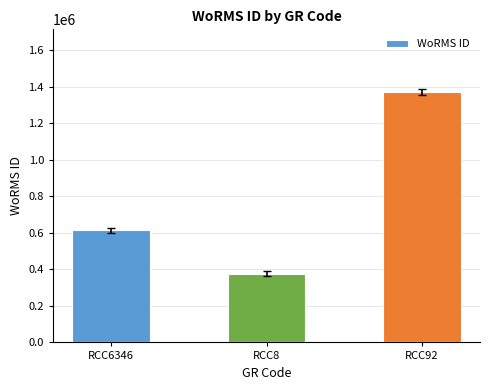

List the labels in order of value, largest first.

RCC92, RCC6346, RCC8